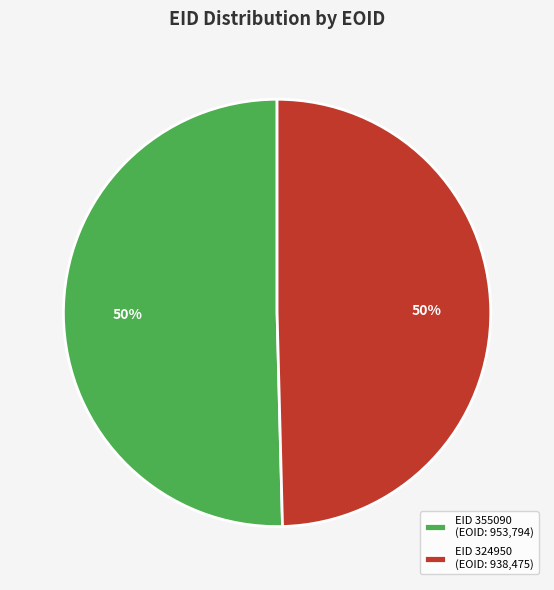

To the nearest percent, what is the combined percentage of EID 324950 (EOID: 938,475) and EID 355090 (EOID: 953,794)?

100%